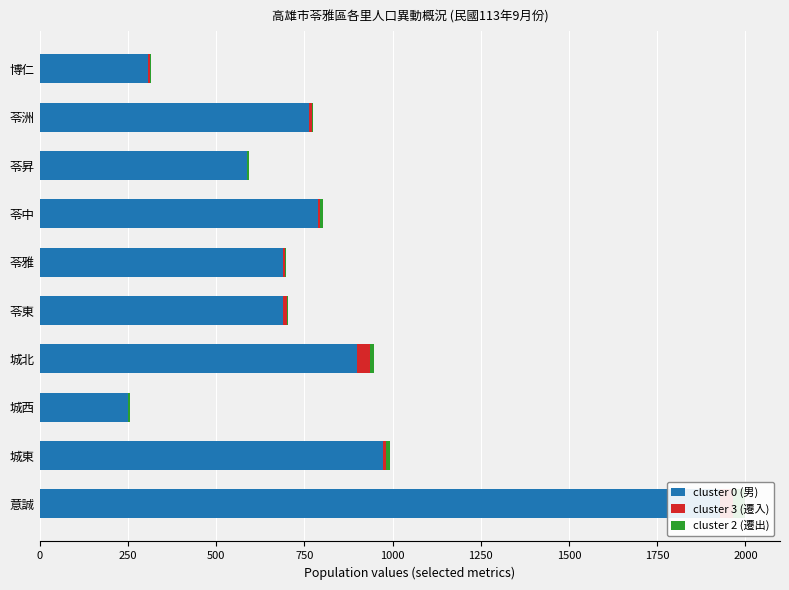

How many bars are there in total?

30